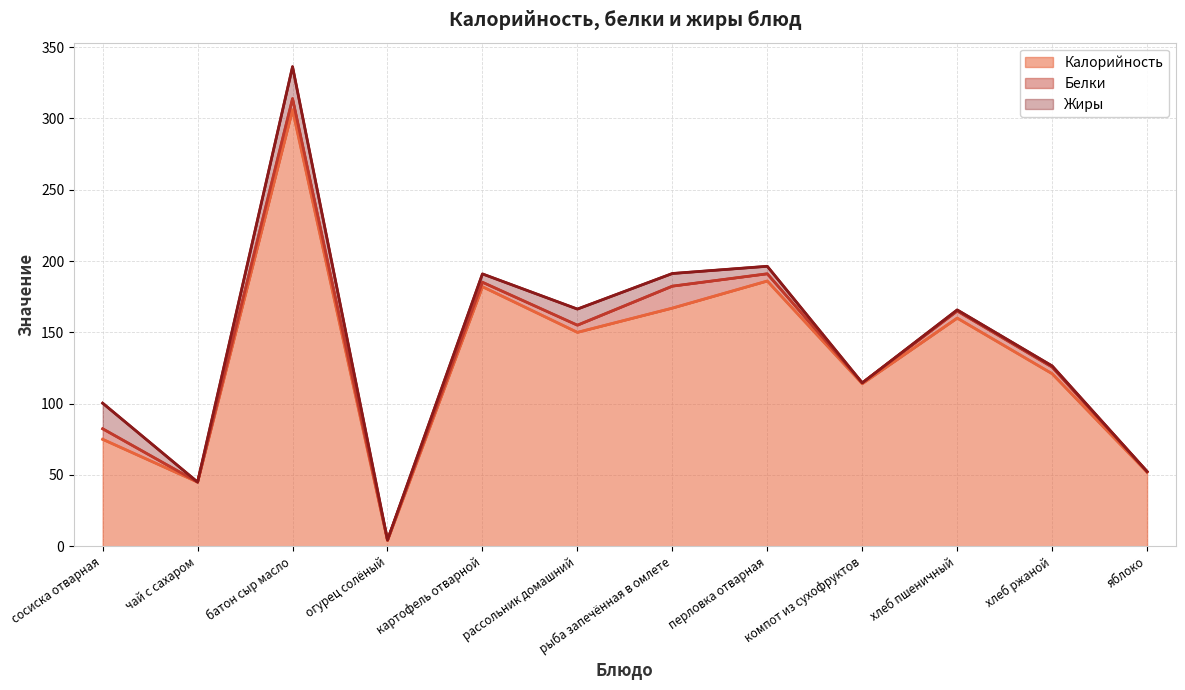

What is the sum of the Белки values at сосиска отварная and хлеб пшеничный?

247.4